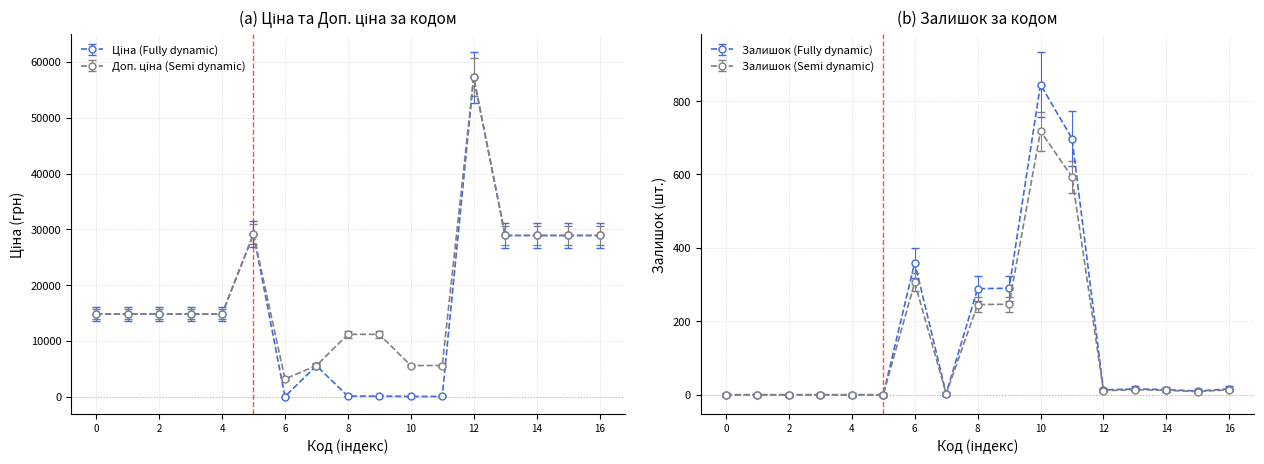

What is the difference between the second highest and second lowest values in the Залишок series?

628.2